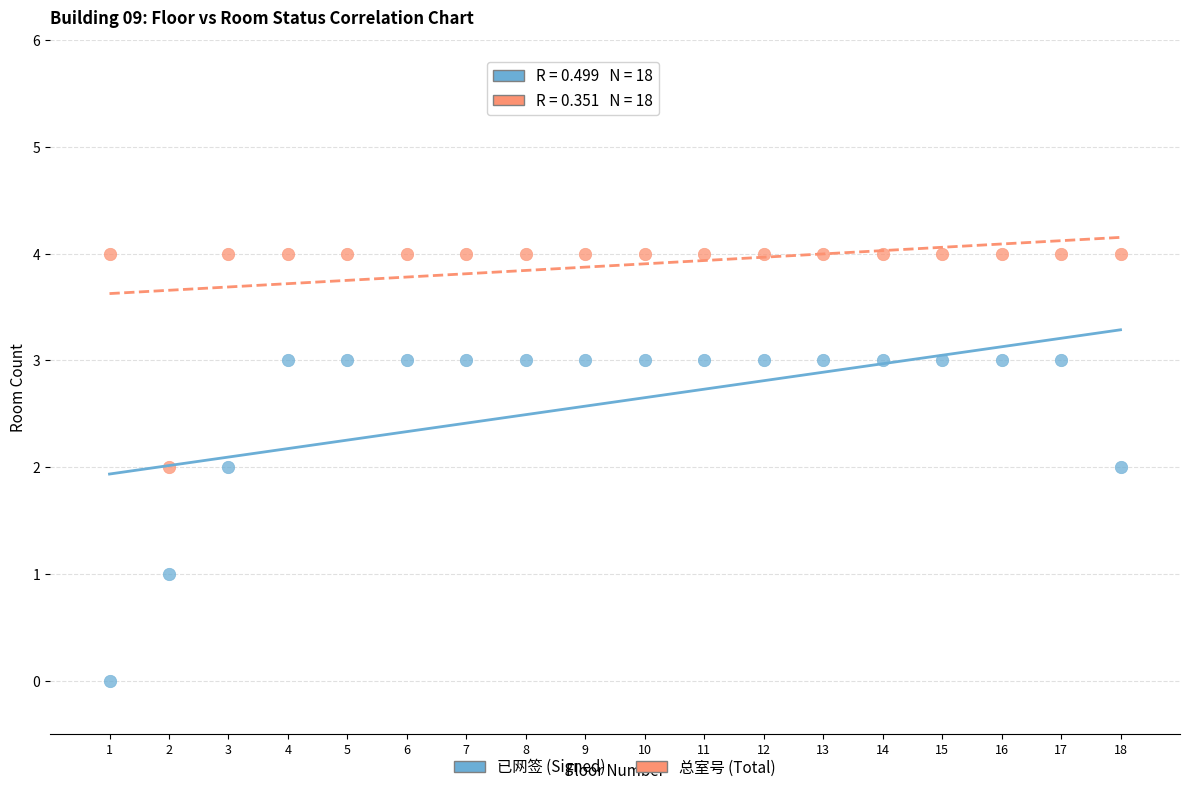

Which series reaches the minimum Y coordinate?

已网签 (Signed)